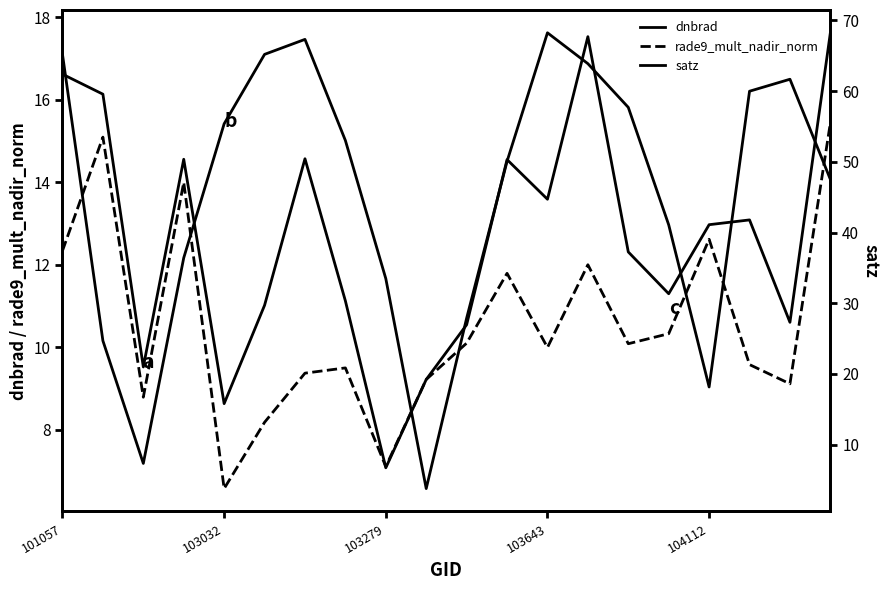

Which series has the largest total across all categories?

satz